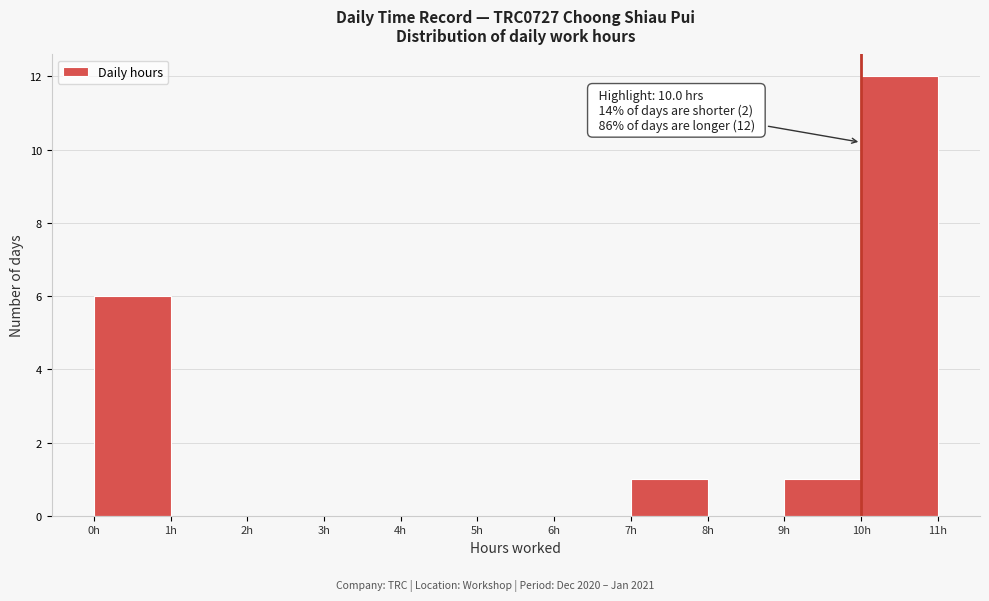

Over which range of the x-axis is the bar tallest?

10 to 11